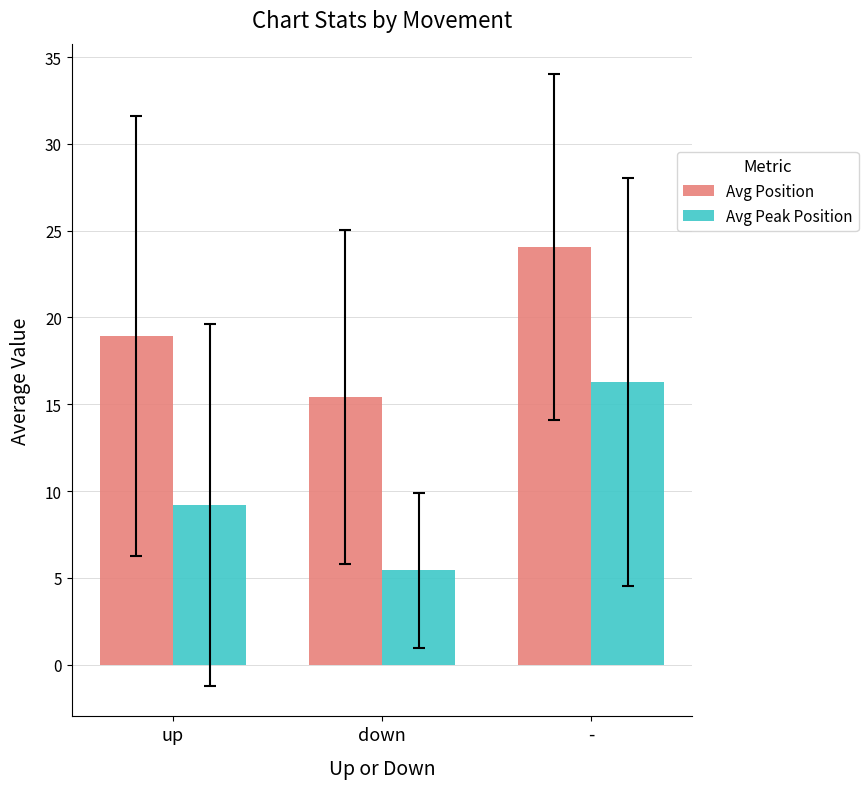

Rank the series by their maximum value, from highest to lowest.

Avg Position, Avg Peak Position